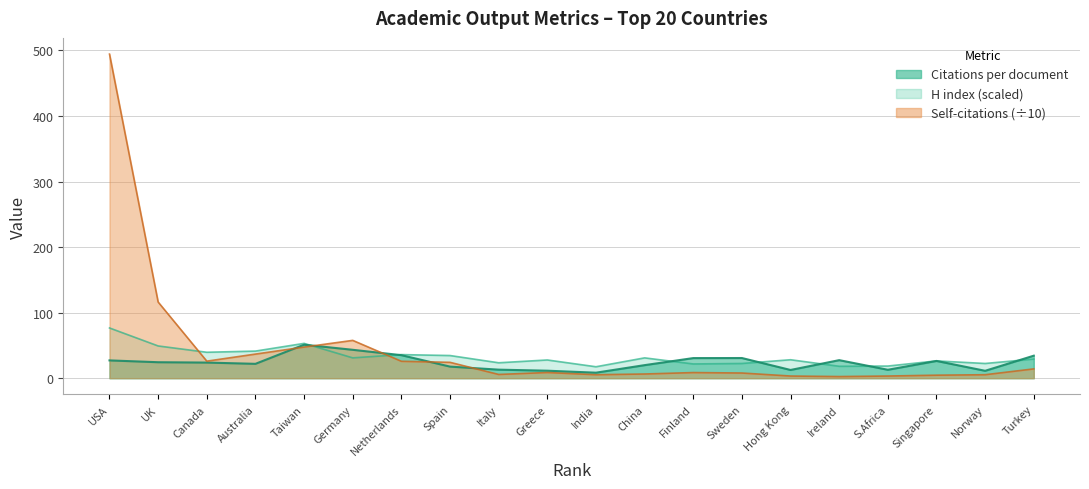

Reading left to right, extract all data points from this chart.

Citations per document: 27.1	24.4	23.8	21.9	51.1	43.3	35.1	17.7	13.0	11.4	8.4	19.9	30.7	30.8	12.6	27.5	12.8	26.3	11.3	34.4
H index: 76.7	49.2	39.6	41.4	53.1	31.0	36.0	34.6	23.5	27.8	17.5	31.0	21.7	22.5	28.2	18.2	18.5	26.4	22.5	29.2
Self-citations (scaled): 494.5	116.2	26.0	36.8	47.5	57.7	25.8	24.2	5.7	8.7	5.3	6.4	8.6	7.9	3.3	2.5	3.3	4.6	5.3	14.2